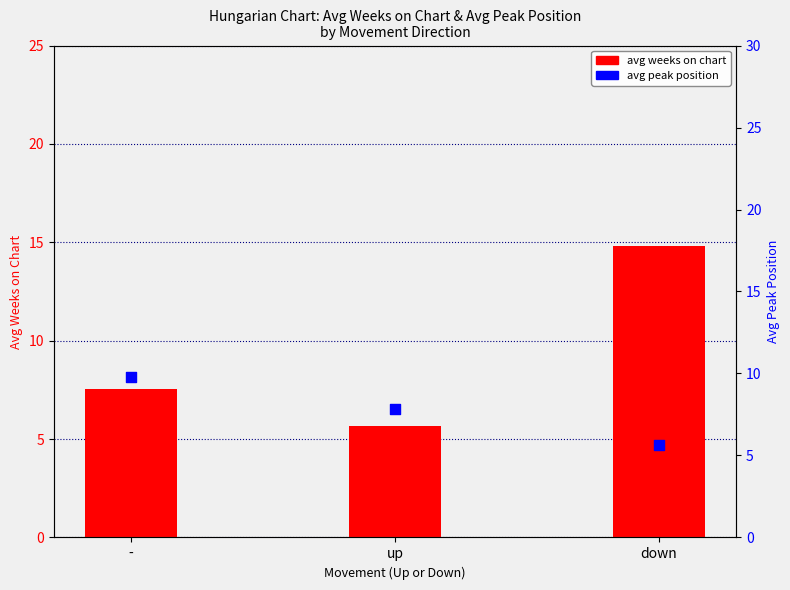

What is the total value across all series at up?

13.5